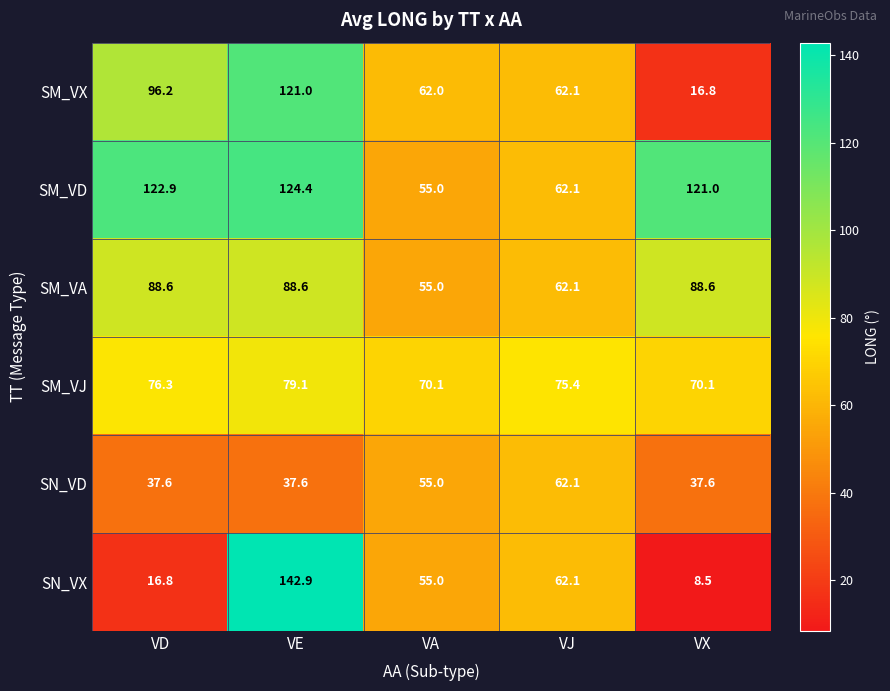

Reading right to left, list all the values displayed in this chart.

SM_VX: 16.8	62.1	62.0	121.0	96.2
SM_VD: 121.0	62.1	55.0	124.4	122.9
SM_VA: 88.6	62.1	55.0	88.6	88.6
SM_VJ: 70.1	75.4	70.1	79.1	76.3
SN_VD: 37.6	62.1	55.0	37.6	37.6
SN_VX: 8.5	62.1	55.0	142.9	16.8